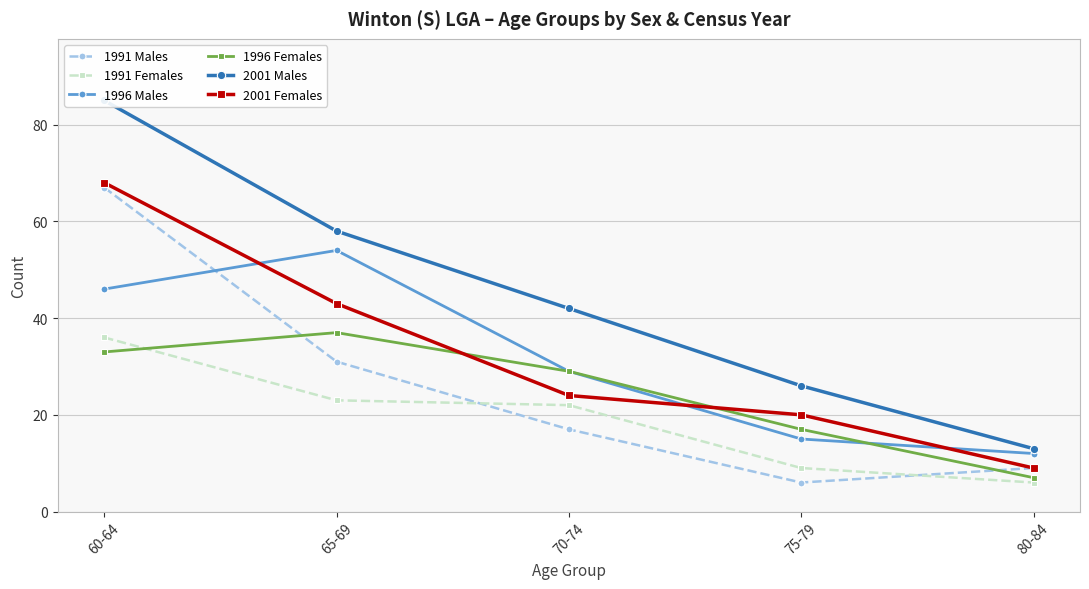

What is the spread (max minus min) of values at 80-84?

7